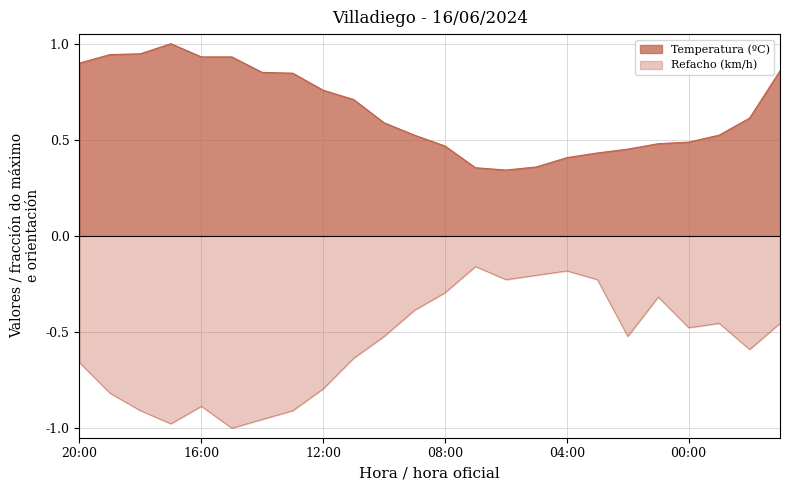

Reading left to right, list all the values displayed in this chart.

Temperatura (ºC): 20:00=0.9	19:00=0.9	18:00=0.9	17:00=1.0	16:00=0.9	15:00=0.9	14:00=0.9	13:00=0.8	12:00=0.8	11:00=0.7	10:00=0.6	09:00=0.5	08:00=0.5	07:00=0.4	06:00=0.3	05:00=0.4	04:00=0.4	03:00=0.4	02:00=0.5	01:00=0.5	00:00=0.5	23:00=0.5	22:00=0.6	21:00=0.9
Refacho (km/h): 20:00=-0.7	19:00=-0.8	18:00=-0.9	17:00=-1.0	16:00=-0.9	15:00=-1.0	14:00=-1.0	13:00=-0.9	12:00=-0.8	11:00=-0.6	10:00=-0.5	09:00=-0.4	08:00=-0.3	07:00=-0.2	06:00=-0.2	05:00=-0.2	04:00=-0.2	03:00=-0.2	02:00=-0.5	01:00=-0.3	00:00=-0.5	23:00=-0.5	22:00=-0.6	21:00=-0.5